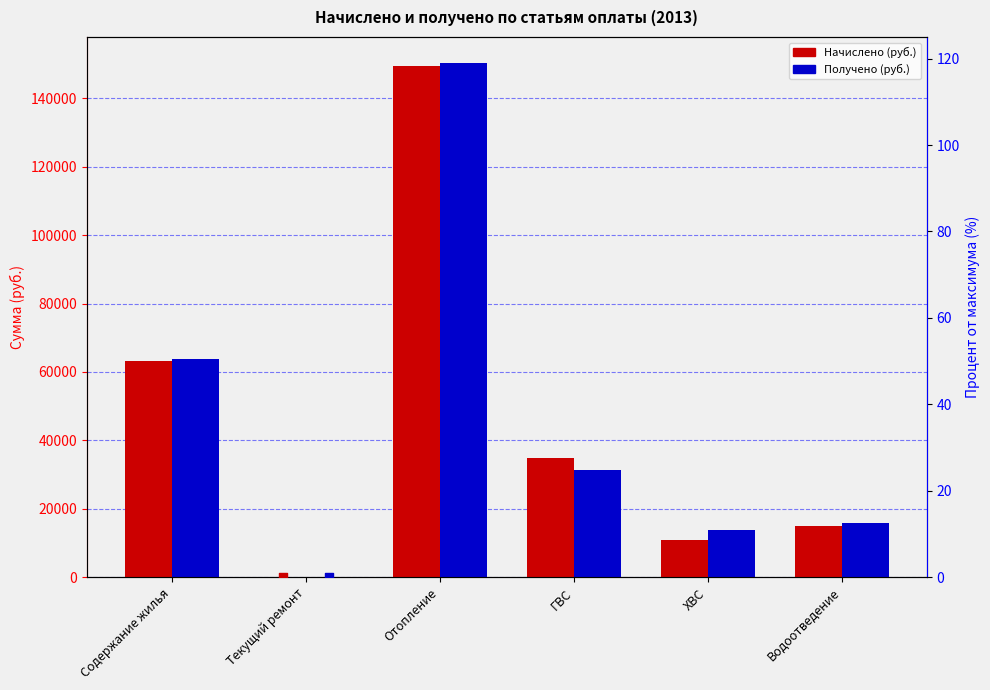

What are all the series names shown in the legend?

Начислено (руб.), Получено (руб.)